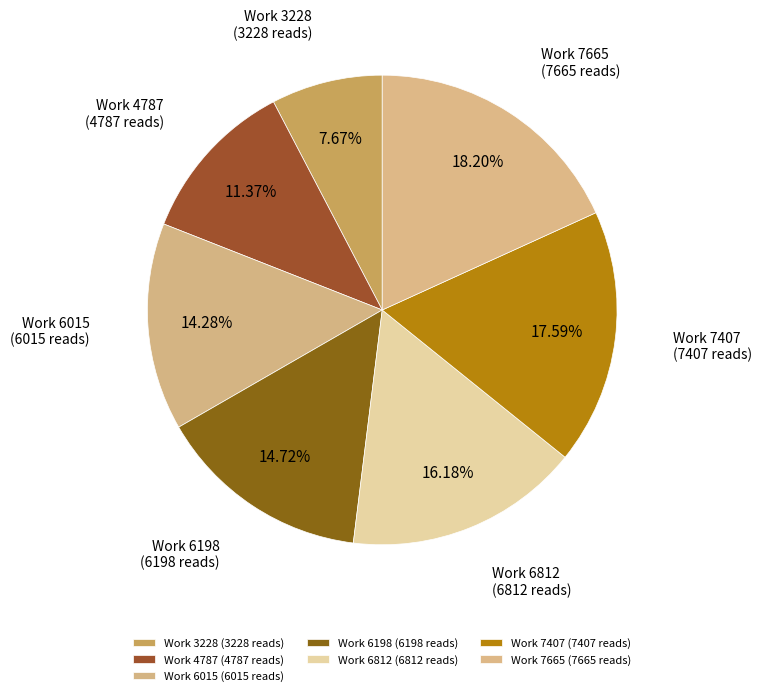

True or false: Work 7407 accounts for 18% of the total.

True